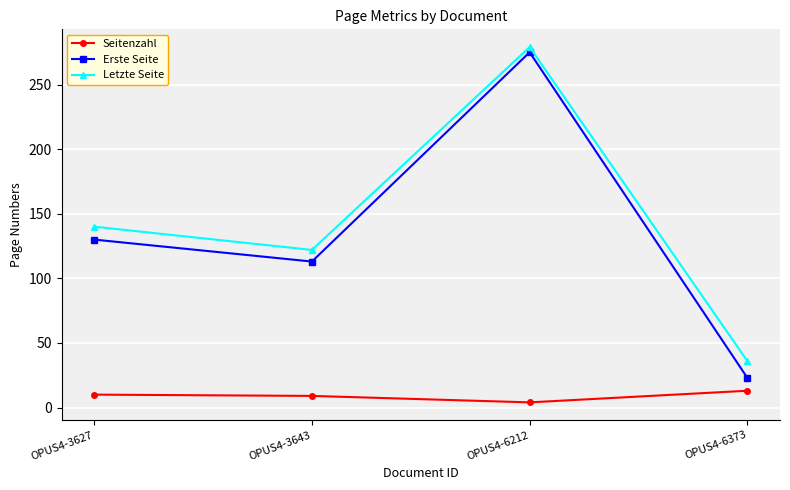

True or false: Erste Seite and Seitenzahl cross at least once.

False